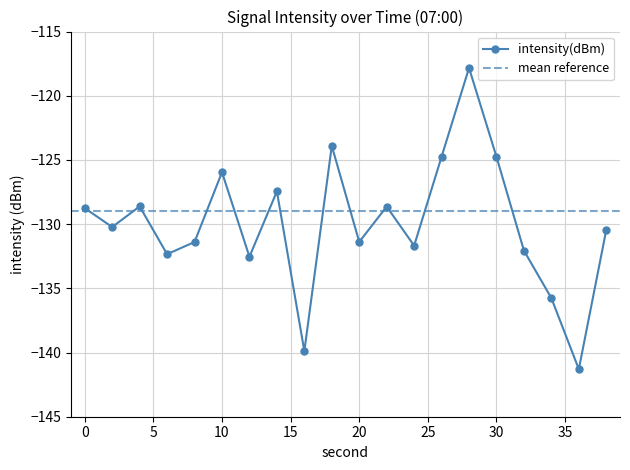

What is the difference between the values at 8 and 24?

0.3